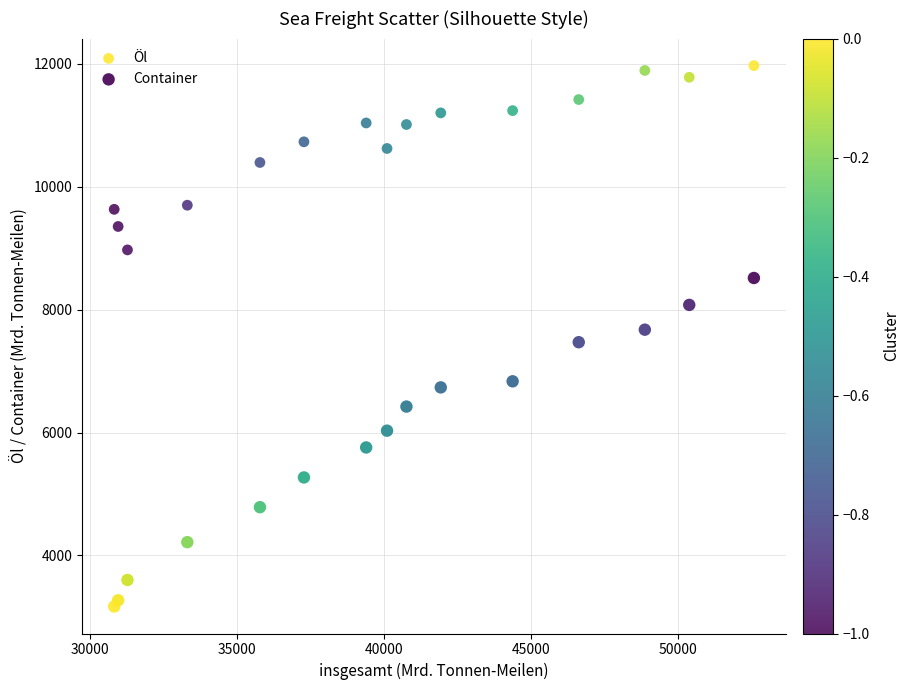

What are all the series names shown in the legend?

Öl, Container